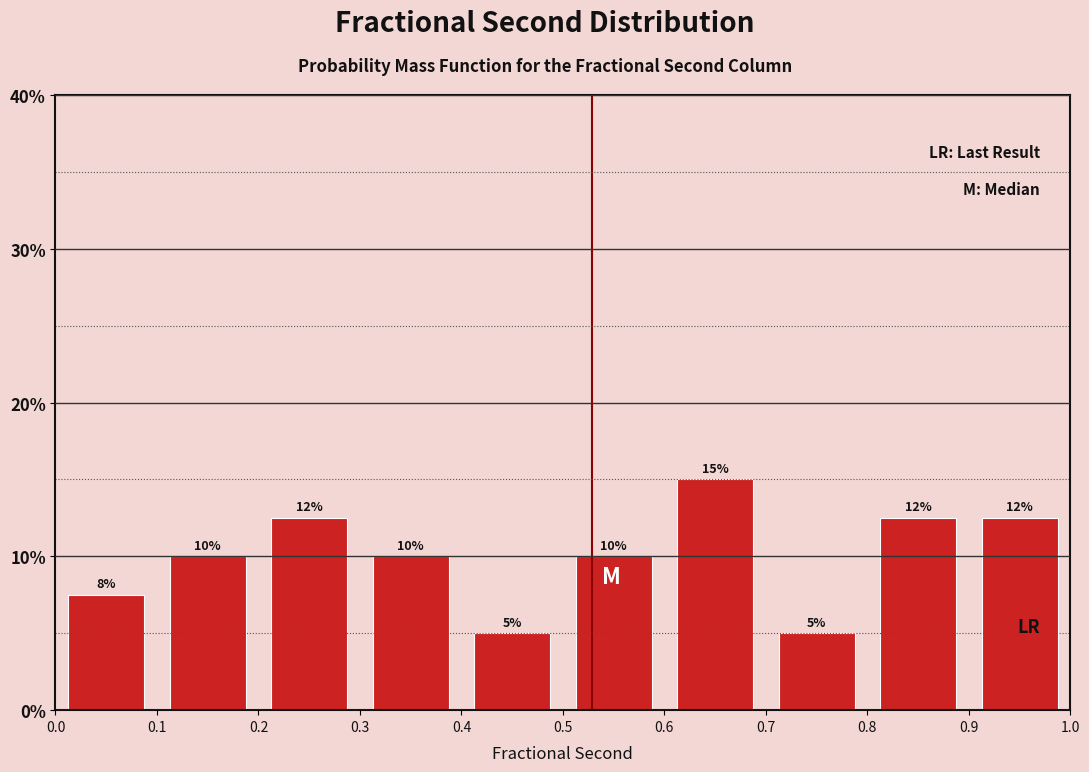

Over which range of the x-axis is the bar tallest?

0.6 to 0.7